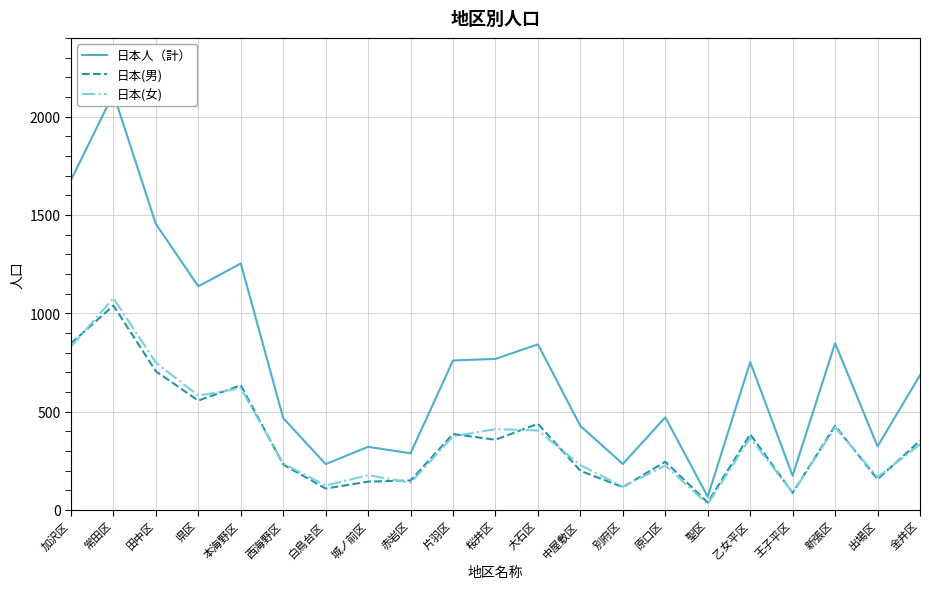

Which series has the largest total across all categories?

日本人（計）